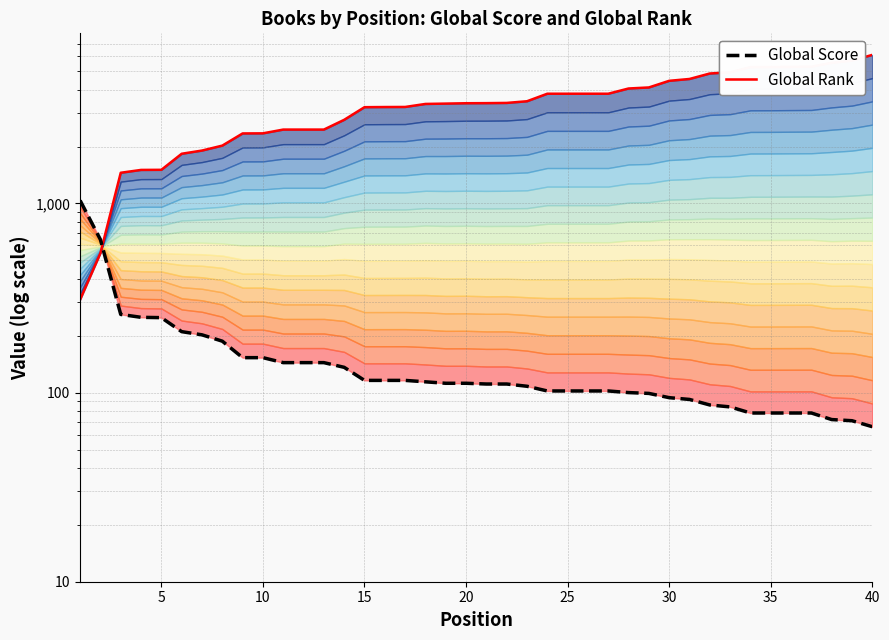

What is the difference between the second highest and second lowest values in the Global Rank series?

5146